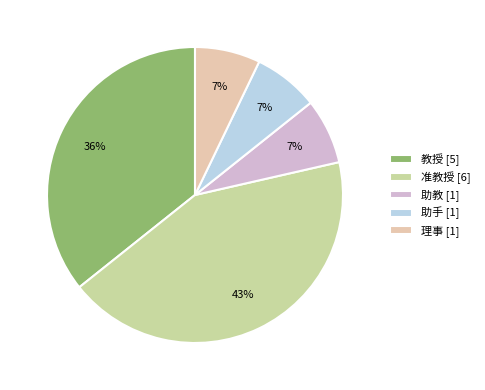

Is it true that 助手 is 1% of the pie?

False